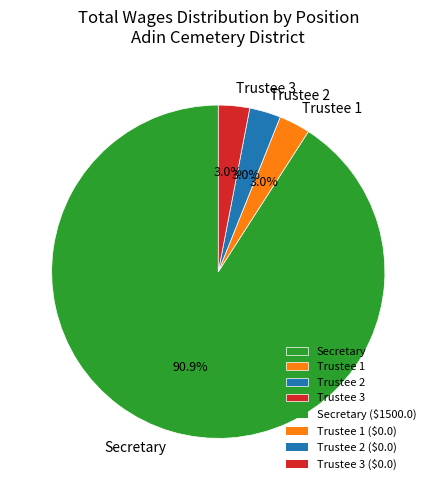

Between Secretary and Trustee 1, which is larger?

Secretary